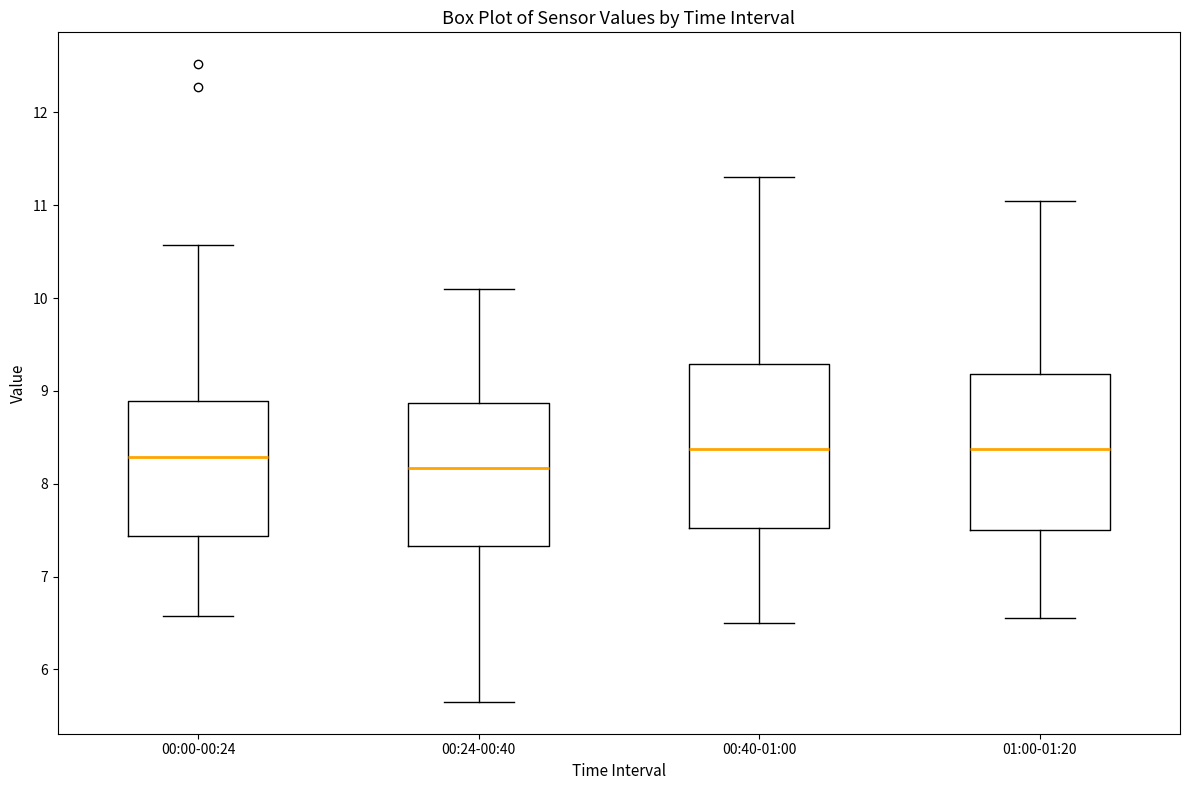

Reading left to right, transcribe this box plot: for each box, give where its median line is, the range the box spans, and where its two whiskers end, as read against the y-axis. The values are not printed on the chart, so give them approximately, as read against the axis.

00:00-00:24: median 8.3, box 7.4 to 8.9, whiskers 6.6 to 10.6
00:24-00:40: median 8.2, box 7.3 to 8.9, whiskers 5.7 to 10.1
00:40-01:00: median 8.4, box 7.5 to 9.3, whiskers 6.5 to 11.3
01:00-01:20: median 8.4, box 7.5 to 9.2, whiskers 6.6 to 11.1